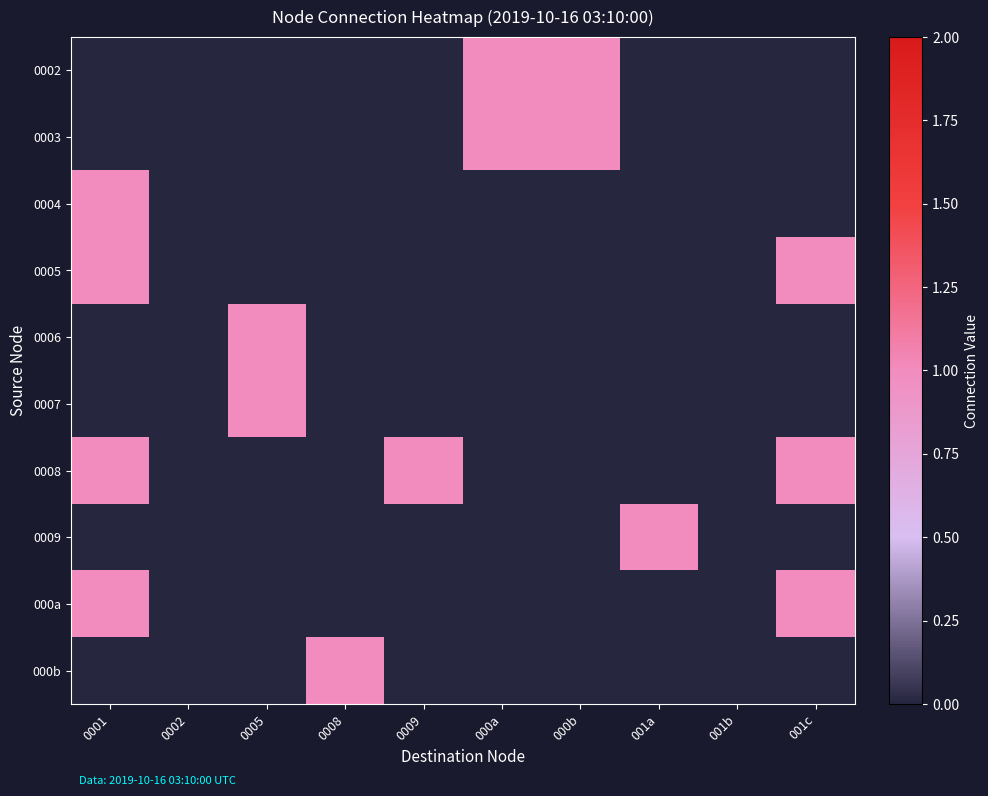

Rank the series by their maximum value, from lowest to highest.

0002, 0003, 0004, 0005, 0006, 0007, 0008, 0009, 000a, 000b